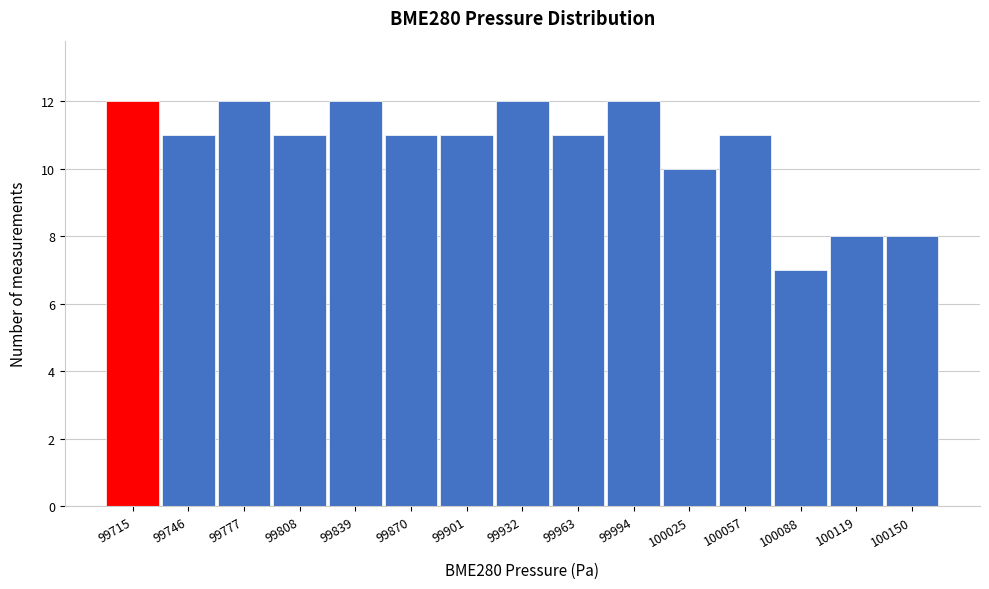

Reading left to right, extract all data points from this chart.

99715=12	99746=11	99777=12	99808=11	99839=12	99870=11	99901=11	99932=12	99963=11	99994=12	100025=10	100057=11	100088=7	100119=8	100150=8